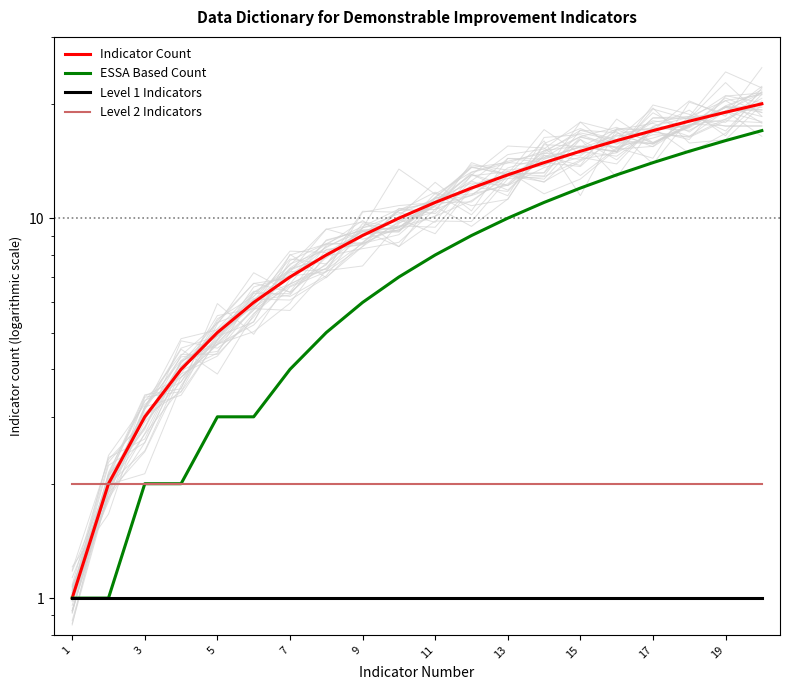

True or false: ESSA Based Count and Level 2 Indicators intersect in this chart.

False